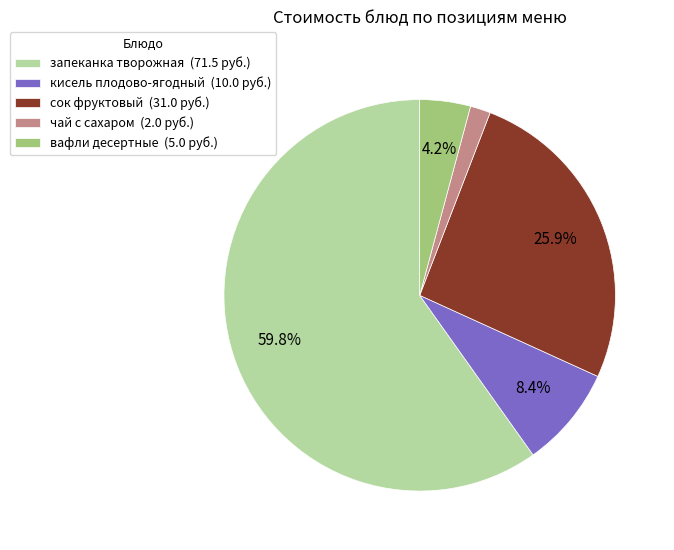

Approximately how many times larger is the value at сок фруктовый (31.0 руб.) compared to вафли десертные (5.0 руб.)?

6.2